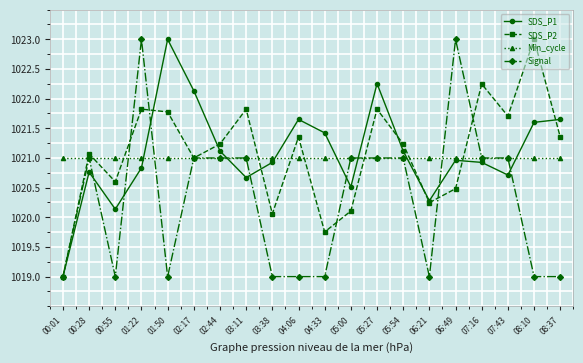

In SDS_P1, how many points are lower than both neighbors (excluding endpoints)?

5